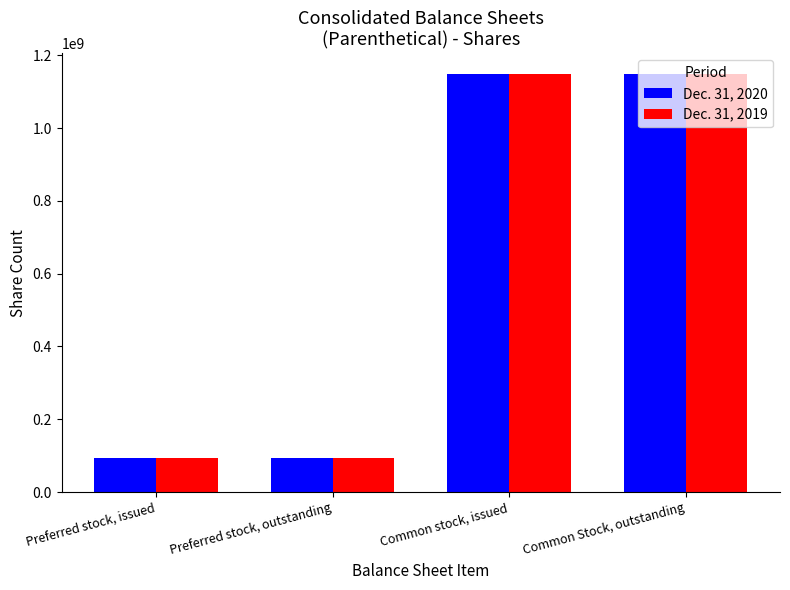

What is the total value across all series at Preferred stock, issued?

190000000